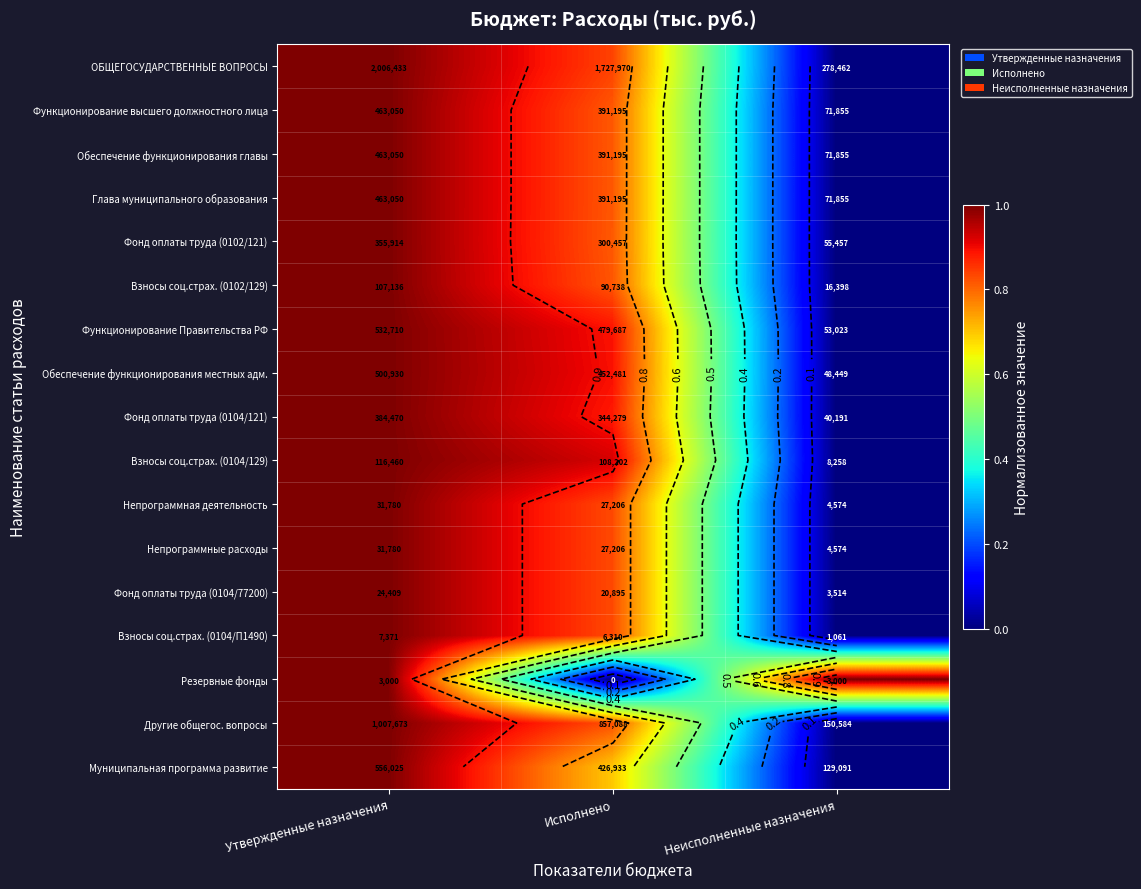

Rank the categories by Функционирование Правительства РФ value from highest to lowest.

Утвержденные назначения, Исполнено, Неисполненные назначения